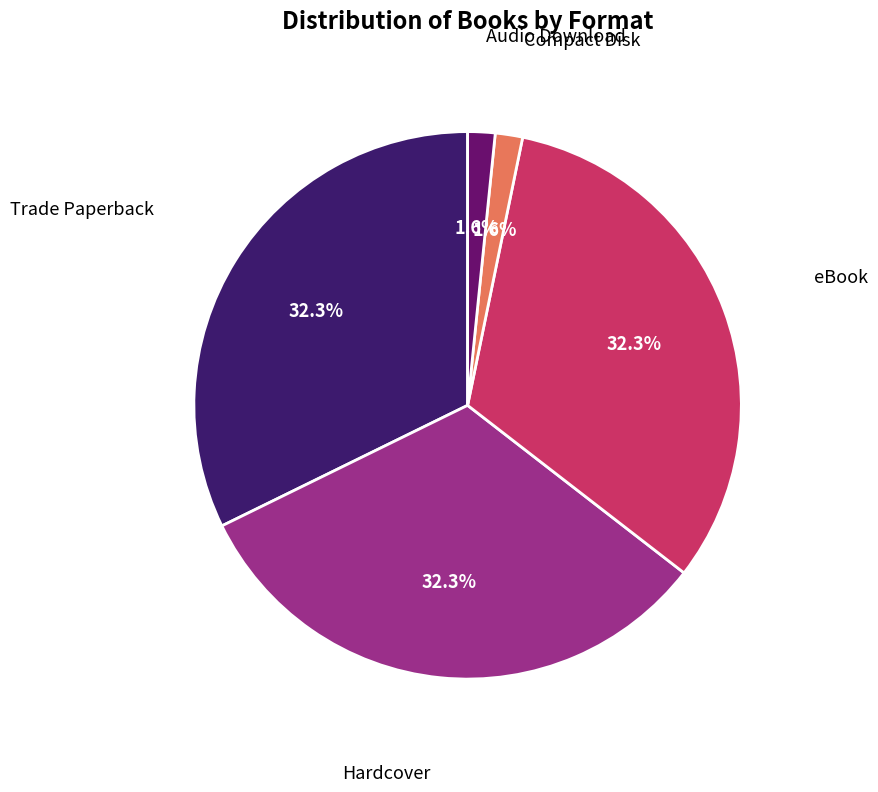

Is there a majority slice in this chart?

No